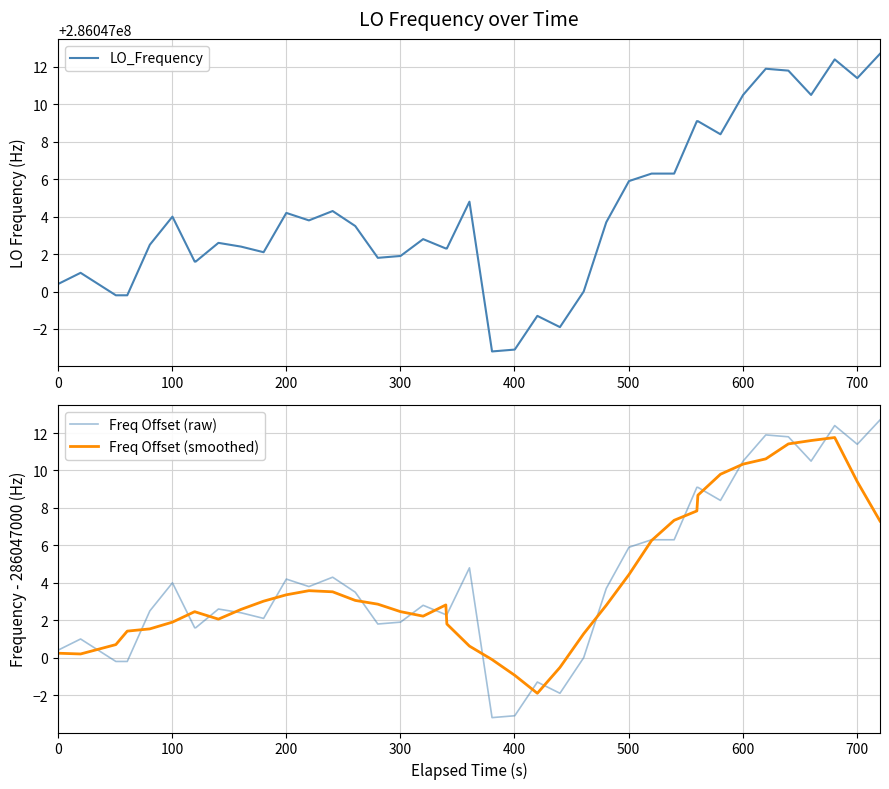

True or false: LO_Frequency has more than 1 interior local peaks.

True